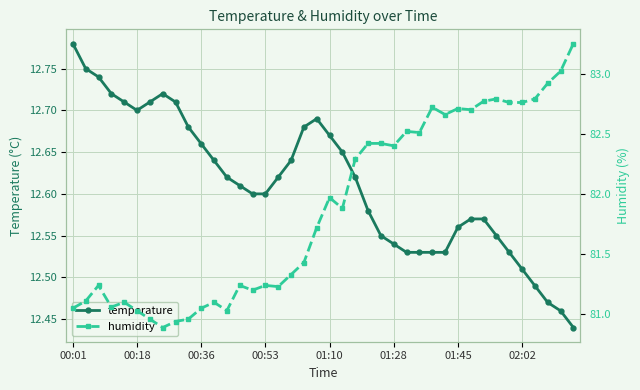

Reading right to left, extract all data points from this chart.

temperature: 12.4	12.5	12.5	12.5	12.5	12.5	12.6	12.6	12.6	12.6	12.5	12.5	12.5	12.5	12.5	12.6	12.6	12.6	12.7	12.7	12.7	12.7	12.6	12.6	12.6	12.6	12.6	12.6	12.6	12.7	12.7	12.7	12.7	12.7	12.7	12.7	12.7	12.7	12.8	12.8
humidity: 83.2	83.0	82.9	82.8	82.8	82.8	82.8	82.8	82.7	82.7	82.7	82.7	82.5	82.5	82.4	82.4	82.4	82.3	81.9	82.0	81.7	81.4	81.3	81.2	81.2	81.2	81.2	81.0	81.1	81.0	81.0	80.9	80.9	81.0	81.0	81.1	81.1	81.2	81.1	81.0